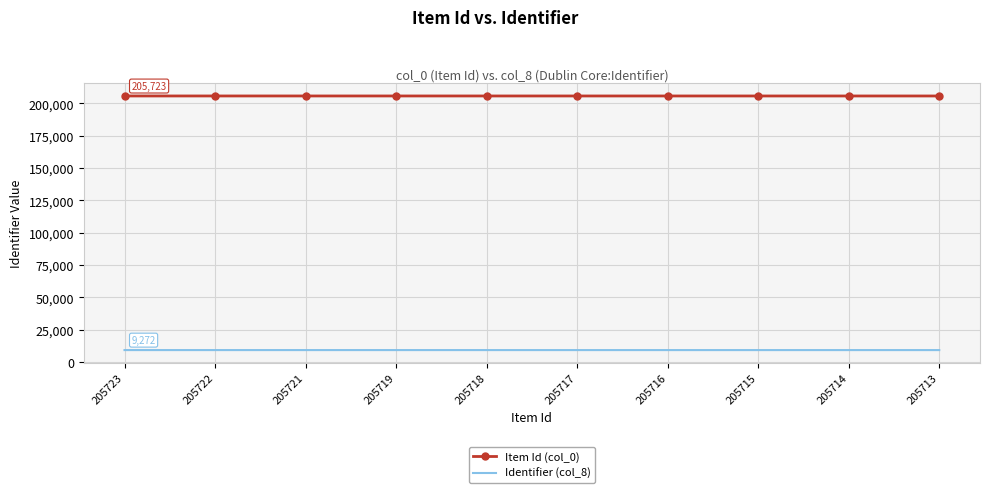

What is the total value across all series at 205722?

214993